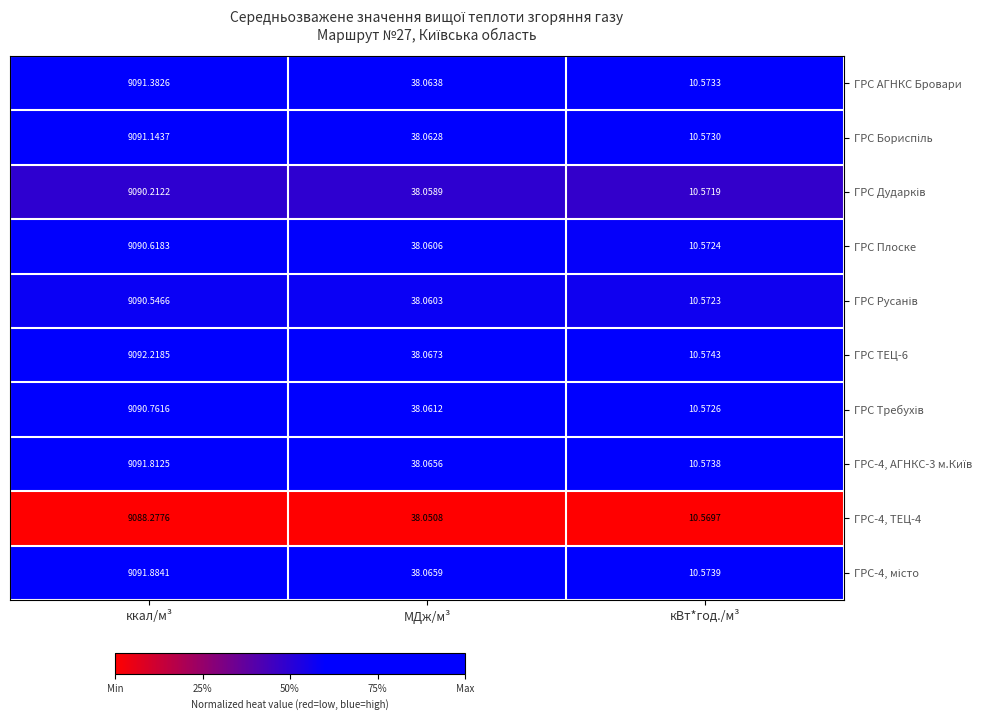

Which category has the highest value across all series?

ккал/м³